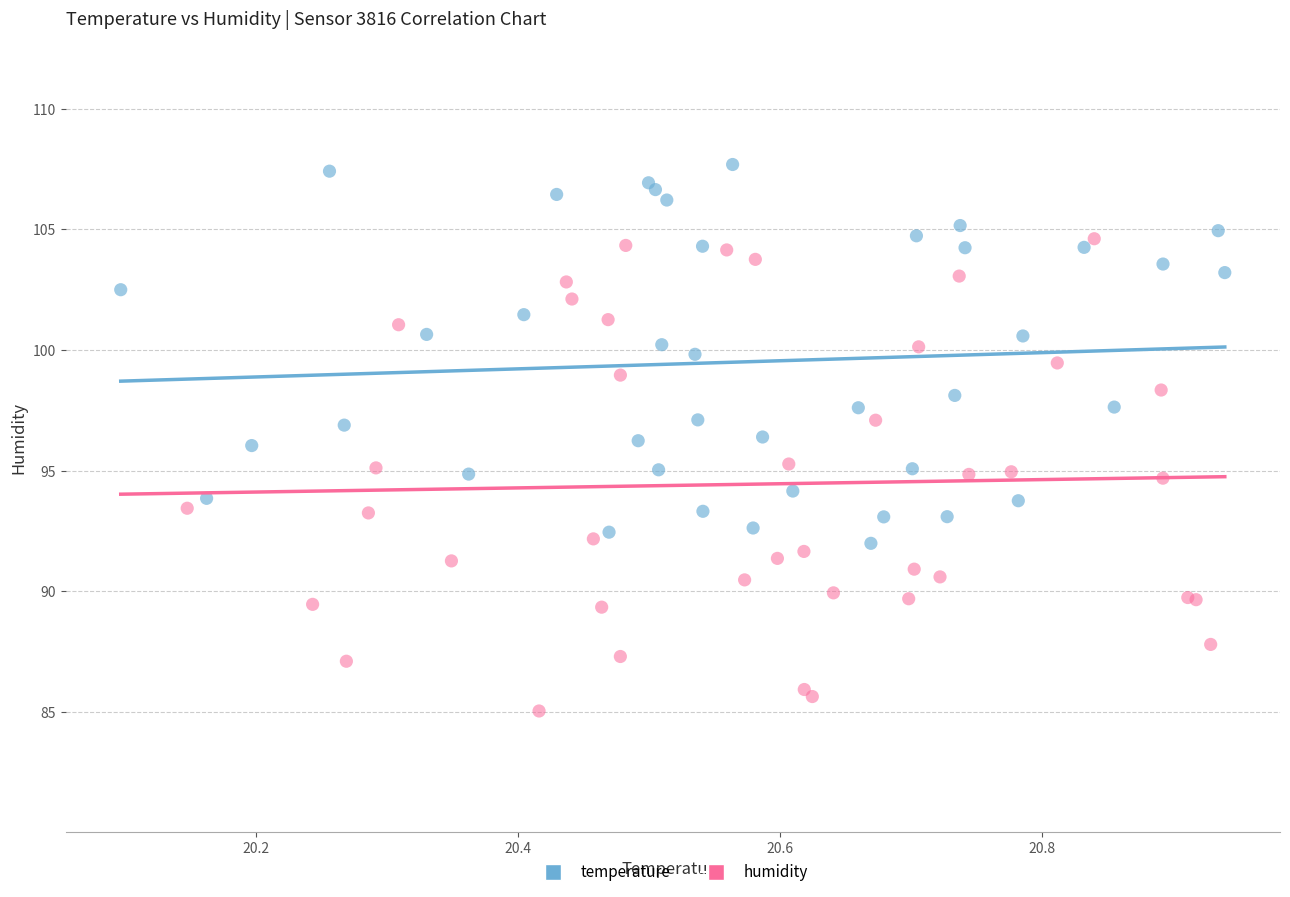

Which series reaches the maximum Y coordinate?

temperature